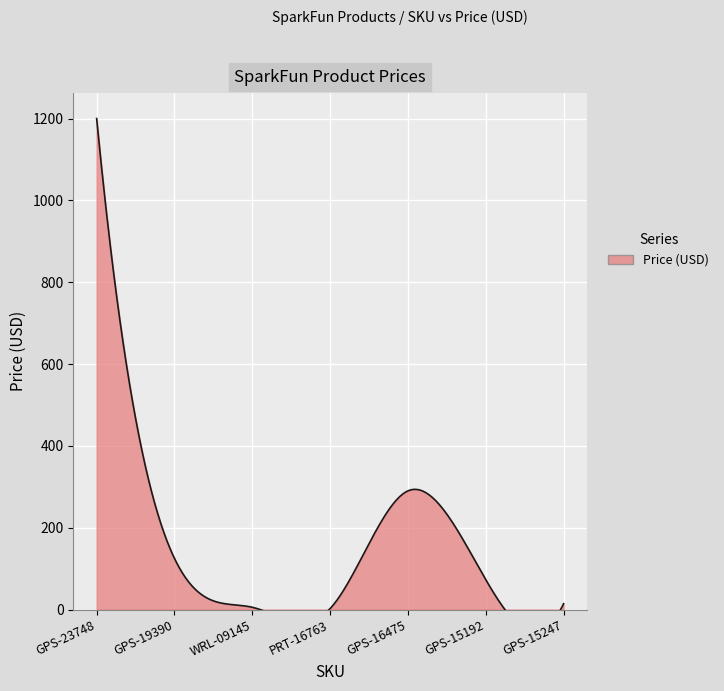

Rank the categories by value from highest to lowest.

GPS-23748, GPS-16475, GPS-19390, GPS-15192, GPS-15247, WRL-09145, PRT-16763